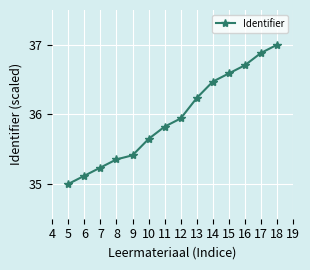

What value does the data have at 18?

37.0